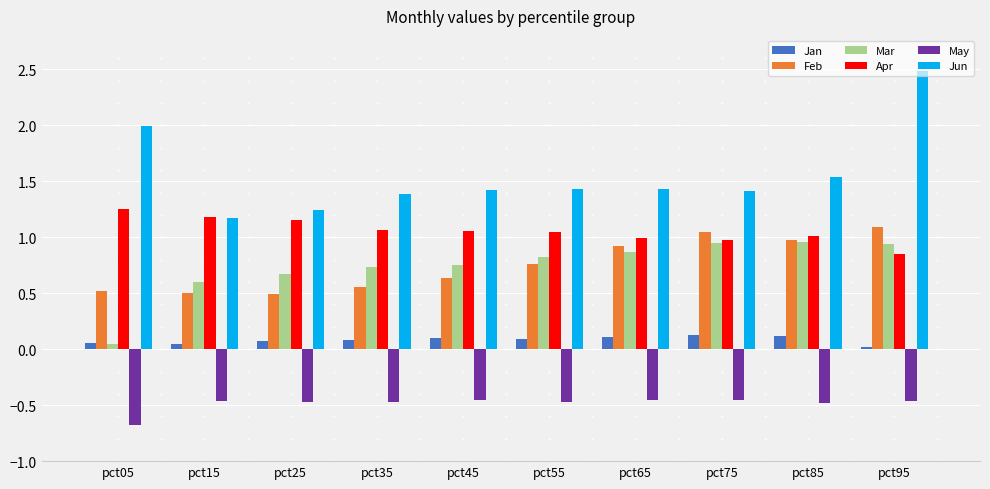

Which series has the largest total across all categories?

Jun